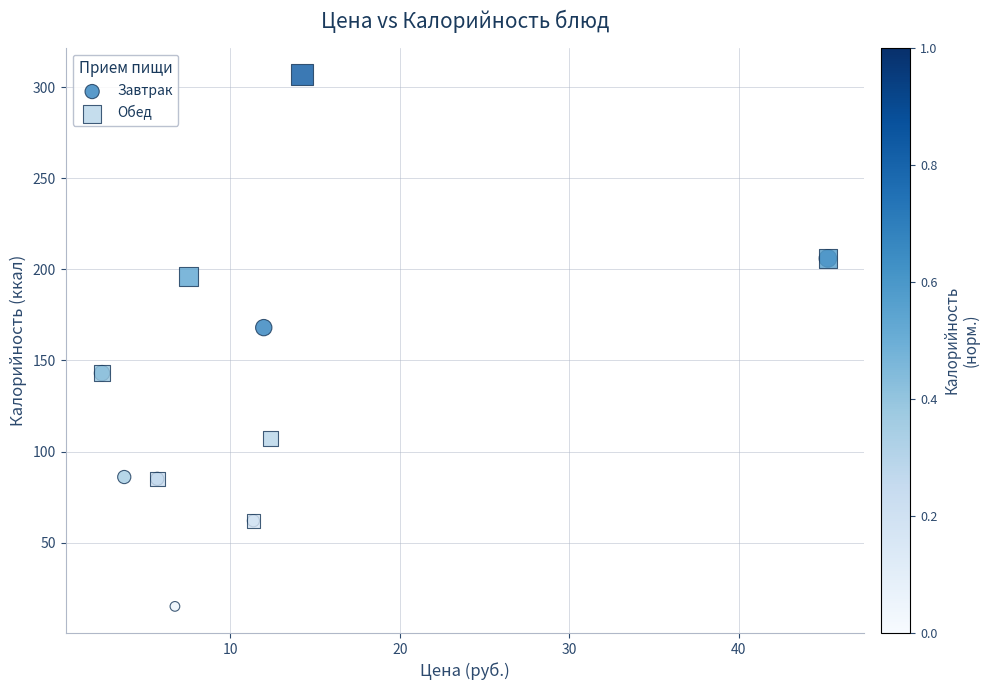

Which series reaches the maximum Y coordinate?

Обед